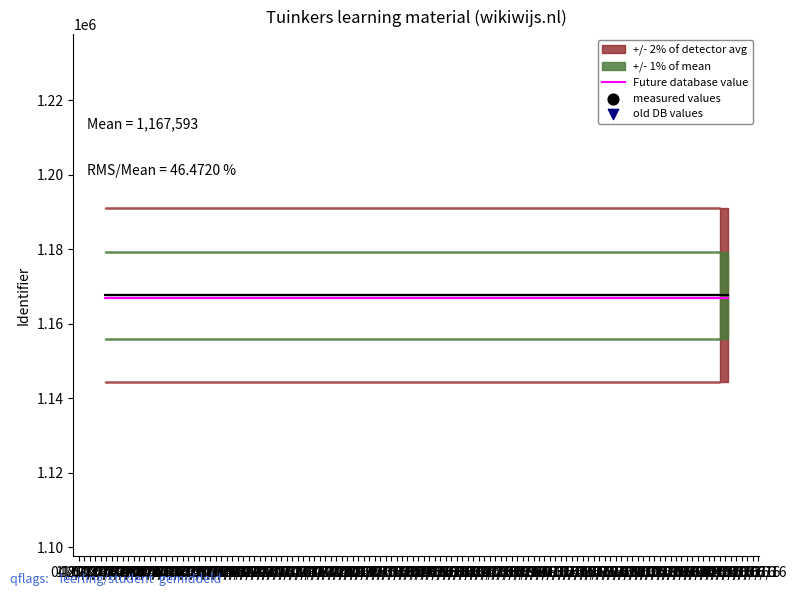

Is the value of Future database value at 03/05/16 greater than the value of old DB values at 03/05/16?

Yes